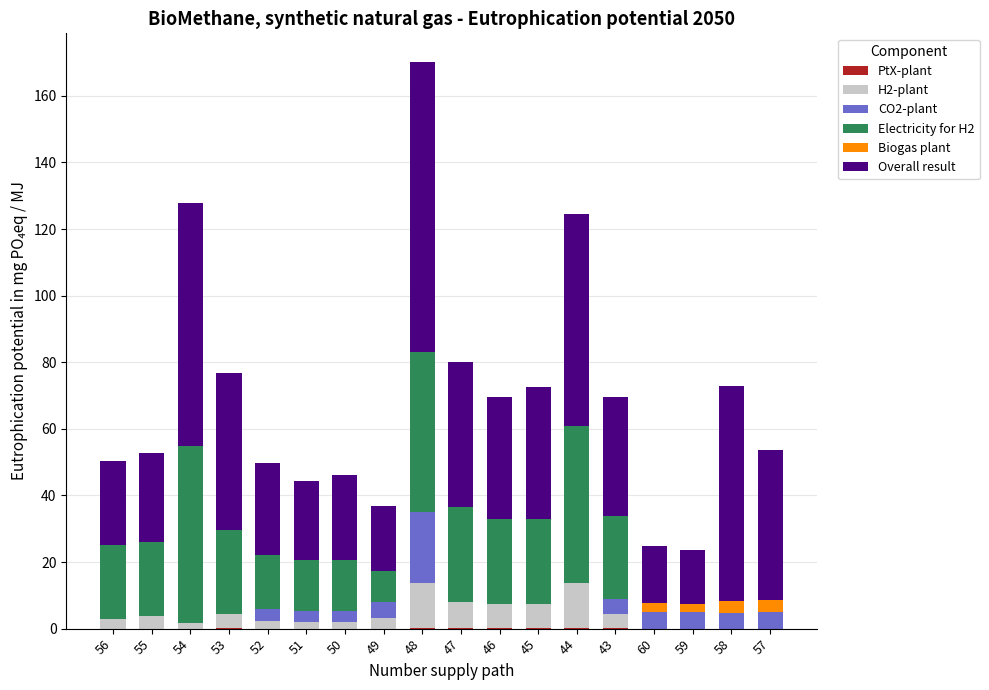

At which category is the sum across all series the highest?

48